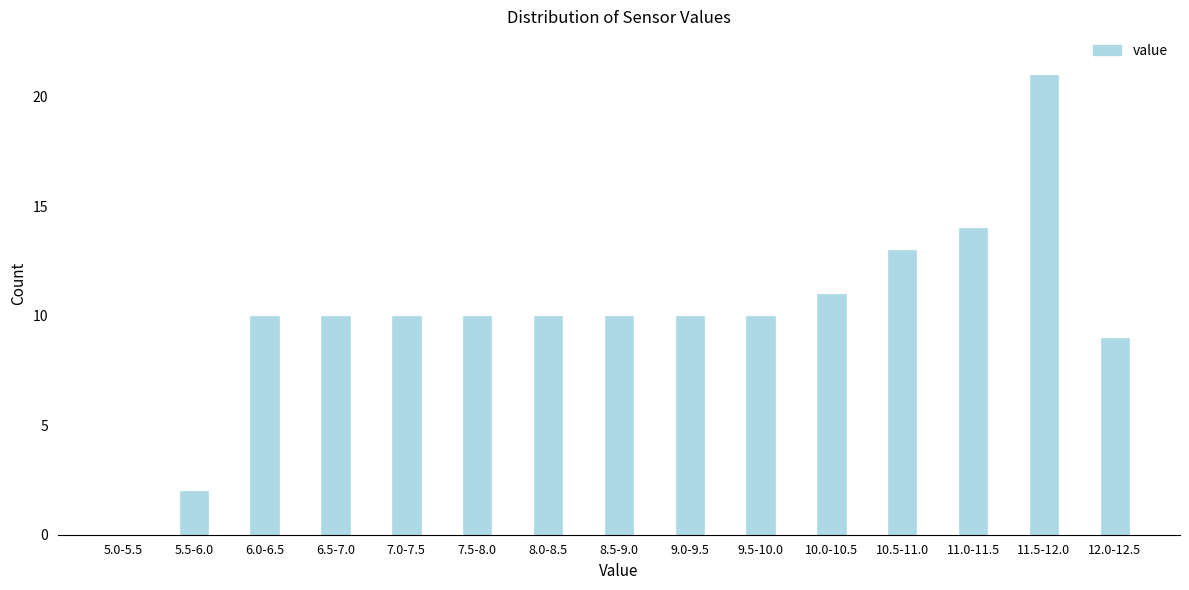

Reading left to right, extract all data points from this chart.

5.0-5.5=0	5.5-6.0=2	6.0-6.5=10	6.5-7.0=10	7.0-7.5=10	7.5-8.0=10	8.0-8.5=10	8.5-9.0=10	9.0-9.5=10	9.5-10.0=10	10.0-10.5=11	10.5-11.0=13	11.0-11.5=14	11.5-12.0=21	12.0-12.5=9